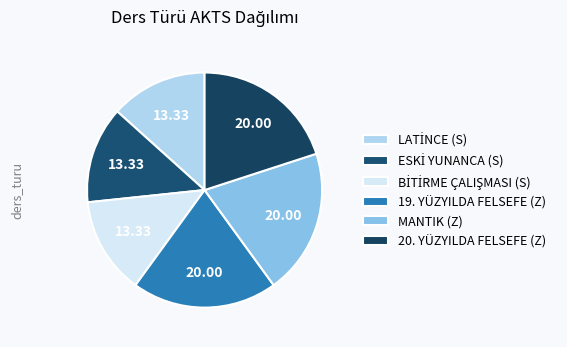

Does 19. YÜZYILDA FELSEFE (Z) account for over 50% of the chart?

No